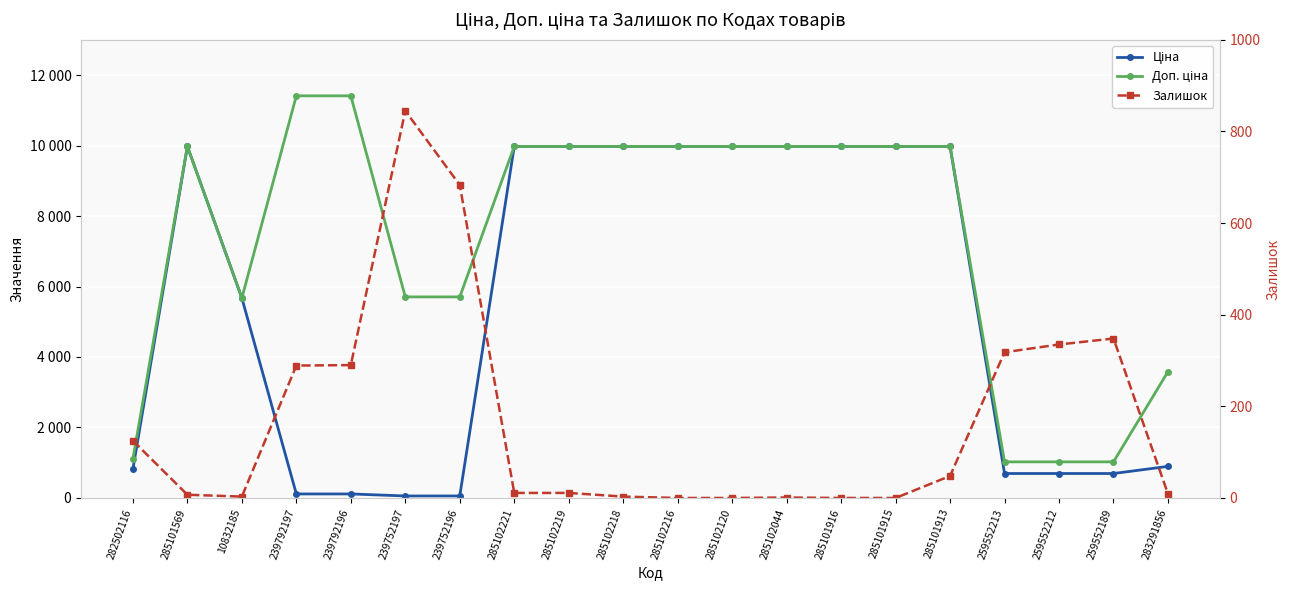

Reading left to right, list all the values displayed in this chart.

Ціна: 818.5	9975.0	5673.8	114.1	114.1	57.0	57.0	9975.0	9975.0	9975.0	9975.0	9975.0	9975.0	9975.0	9975.0	9975.0	693.7	693.7	693.7	895.9
Доп. ціна: 1109.2	9975.0	5673.8	11410.0	11410.0	5705.0	5705.0	9975.0	9975.0	9975.0	9975.0	9975.0	9975.0	9975.0	9975.0	9975.0	1024.6	1024.6	1024.6	3583.6
Залишок: 125.0	7.0	3.0	289.0	290.0	845.0	683.0	11.0	11.0	3.0	0.0	0.0	1.0	0.0	0.0	48.0	318.0	335.0	348.0	9.0